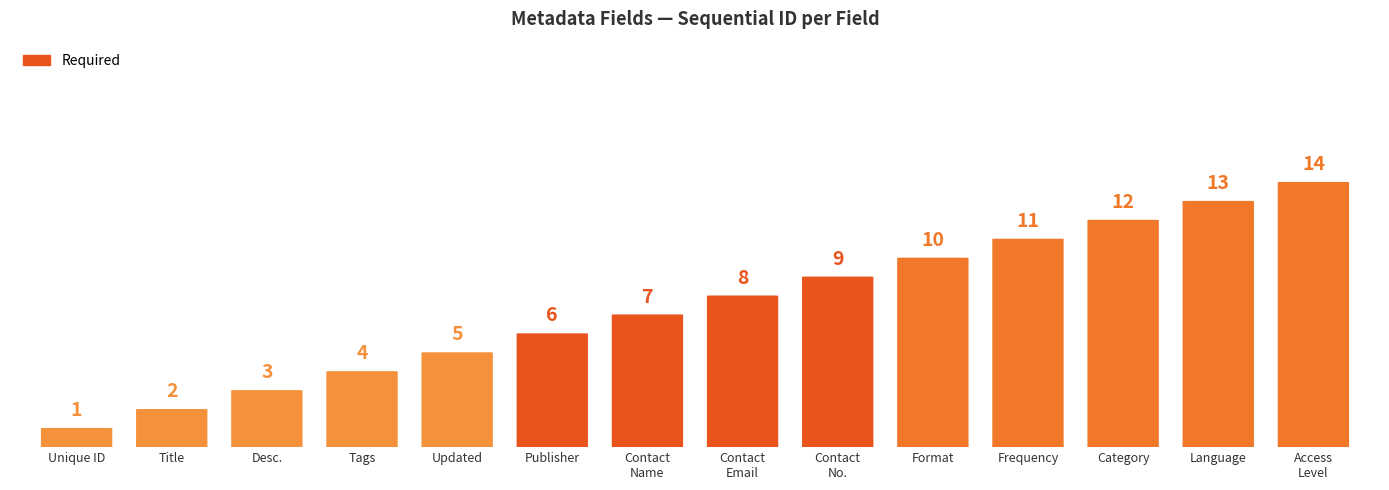

Rank the categories by value from highest to lowest.

Public Access Level, Language, Category, Frequency, Format, Contact Number, Contact Email, Contact Name, Publisher, Last Updated, Tags, Description, Title, Unique Identifier